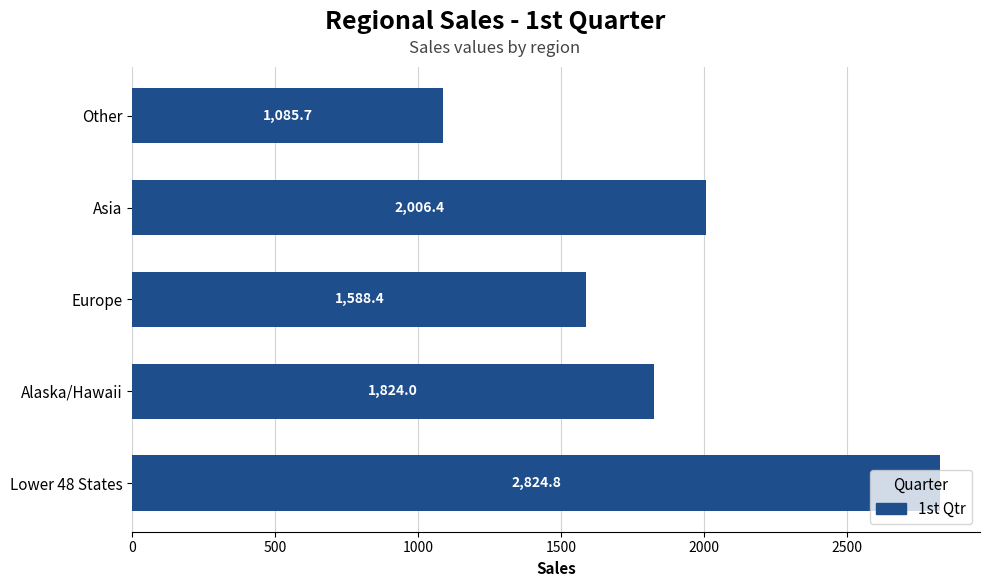

What is the change in value from Alaska/Hawaii to Asia?

+182.4